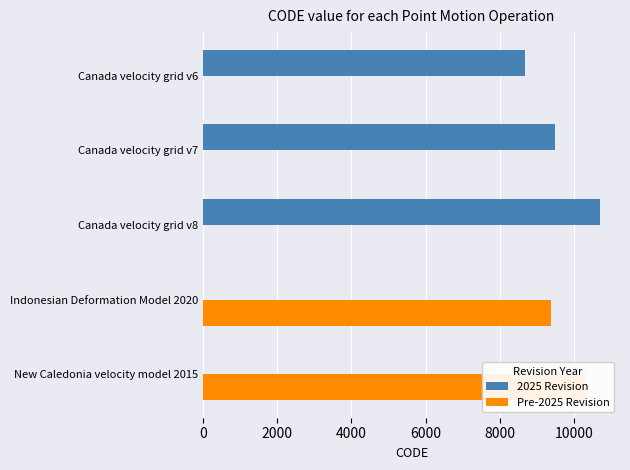

Rank the series by their maximum value, from lowest to highest.

Pre-2025 Revision, 2025 Revision